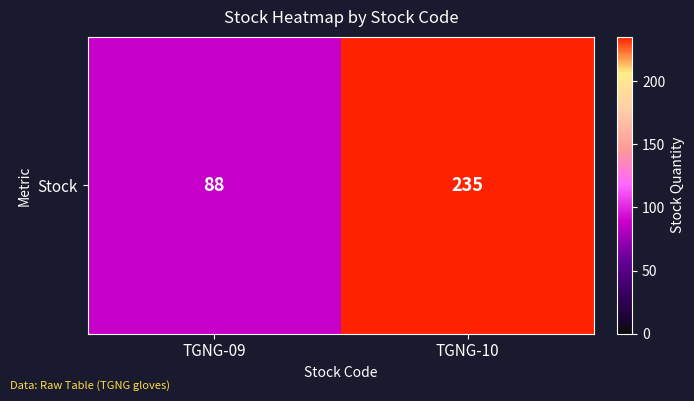

Which category has the lowest value across all series?

TGNG-09